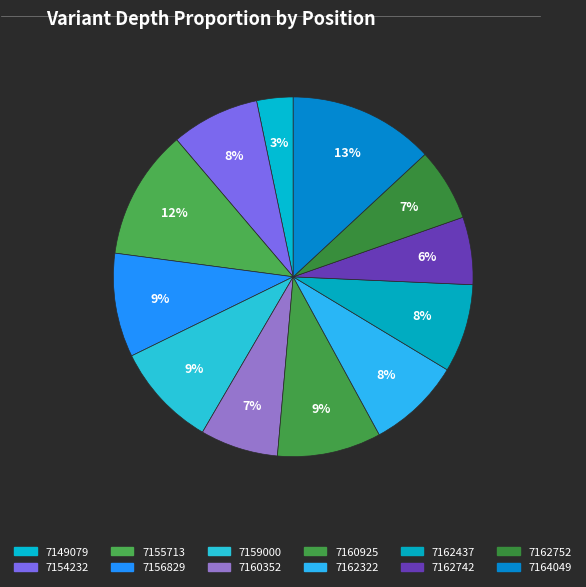

What percentage is the 7164049 slice, to the nearest percent?

13%